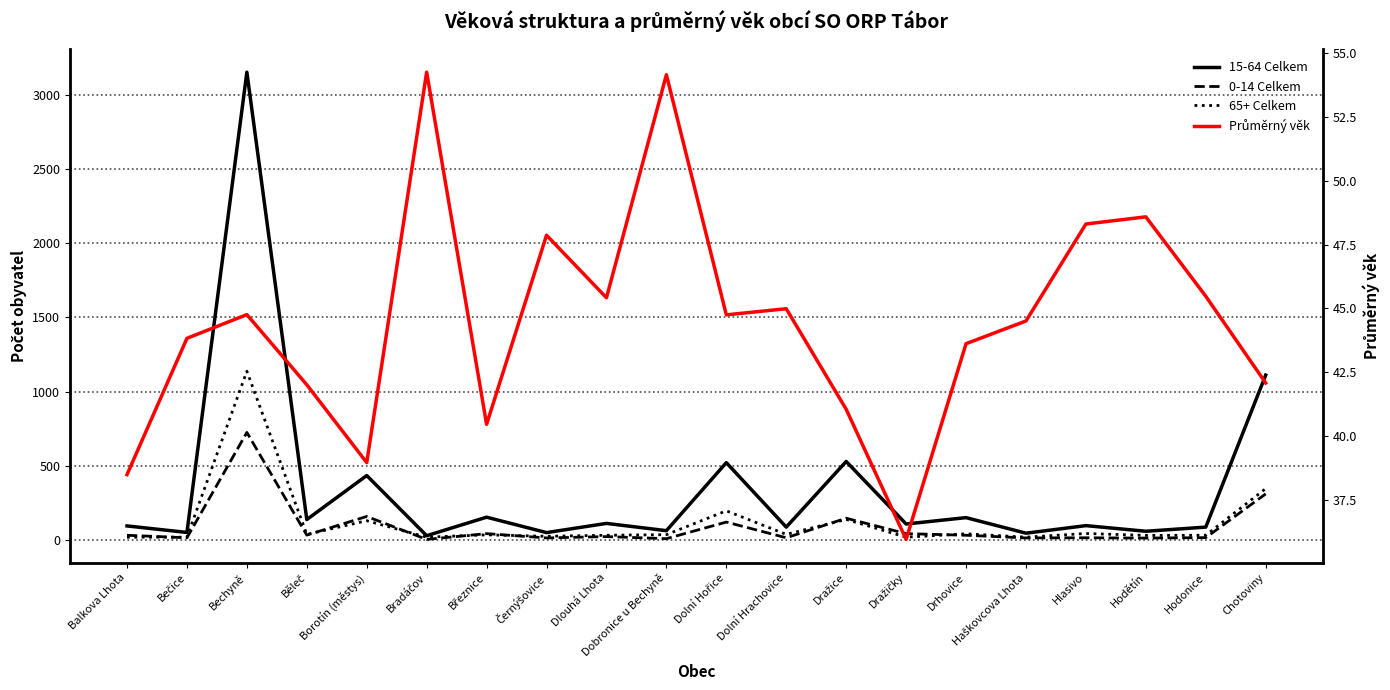

Reading left to right, extract all data points from this chart.

15-64 Celkem: Balkova Lhota=93.0	Bečice=49.0	Bechyně=3155.0	Běleč=136.0	Borotín (městys)=433.0	Bradáčov=27.0	Březnice=152.0	Černýšovice=48.0	Dlouhá Lhota=110.0	Dobronice u Bechyně=61.0	Dolní Hořice=520.0	Dolní Hrachovice=85.0	Dražice=528.0	Dražičky=106.0	Drhovice=149.0	Haškovcova Lhota=44.0	Hlasivo=95.0	Hodětín=57.0	Hodonice=85.0	Chotoviny=1111.0
0-14 Celkem: Balkova Lhota=30.0	Bečice=13.0	Bechyně=724.0	Běleč=31.0	Borotín (městys)=157.0	Bradáčov=2.0	Březnice=41.0	Černýšovice=12.0	Dlouhá Lhota=21.0	Dobronice u Bechyně=7.0	Dolní Hořice=119.0	Dolní Hrachovice=13.0	Dražice=145.0	Dražičky=41.0	Drhovice=30.0	Haškovcova Lhota=12.0	Hlasivo=13.0	Hodětín=11.0	Hodonice=14.0	Chotoviny=309.0
65+ Celkem: Balkova Lhota=17.0	Bečice=17.0	Bechyně=1137.0	Běleč=36.0	Borotín (městys)=128.0	Bradáčov=17.0	Březnice=33.0	Černýšovice=23.0	Dlouhá Lhota=30.0	Dobronice u Bechyně=34.0	Dolní Hořice=195.0	Dolní Hrachovice=36.0	Dražice=137.0	Dražičky=17.0	Drhovice=40.0	Haškovcova Lhota=17.0	Hlasivo=42.0	Hodětín=29.0	Hodonice=30.0	Chotoviny=345.0
Průměrný věk: Balkova Lhota=38.5	Bečice=43.8	Bechyně=44.8	Běleč=42.0	Borotín (městys)=39.0	Bradáčov=54.3	Březnice=40.5	Černýšovice=47.9	Dlouhá Lhota=45.4	Dobronice u Bechyně=54.2	Dolní Hořice=44.8	Dolní Hrachovice=45.0	Dražice=41.0	Dražičky=36.0	Drhovice=43.6	Haškovcova Lhota=44.5	Hlasivo=48.3	Hodětín=48.6	Hodonice=45.5	Chotoviny=42.1